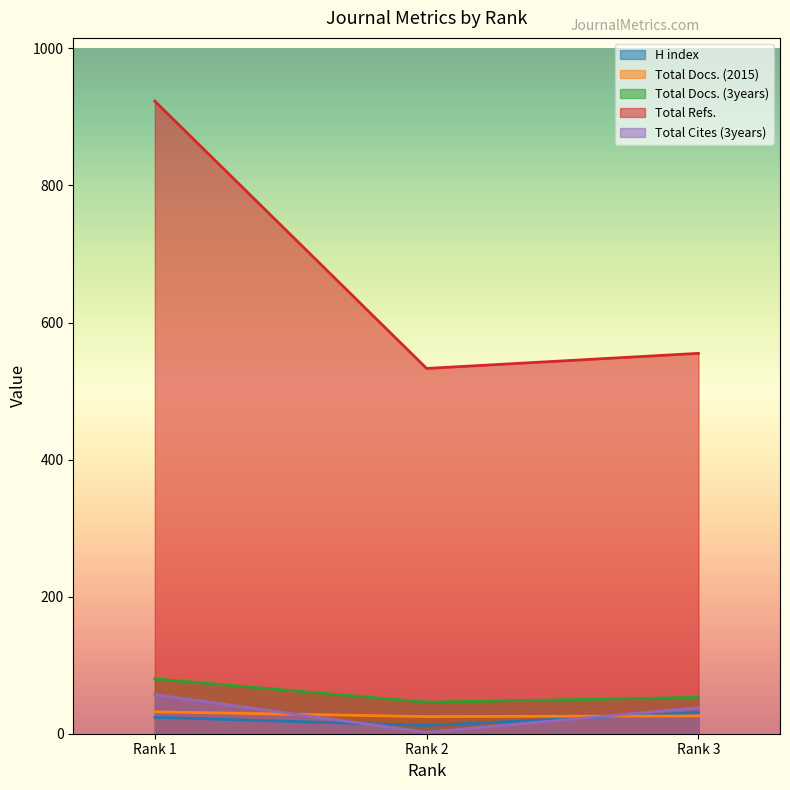

At which category is the sum across all series the highest?

Rank 1